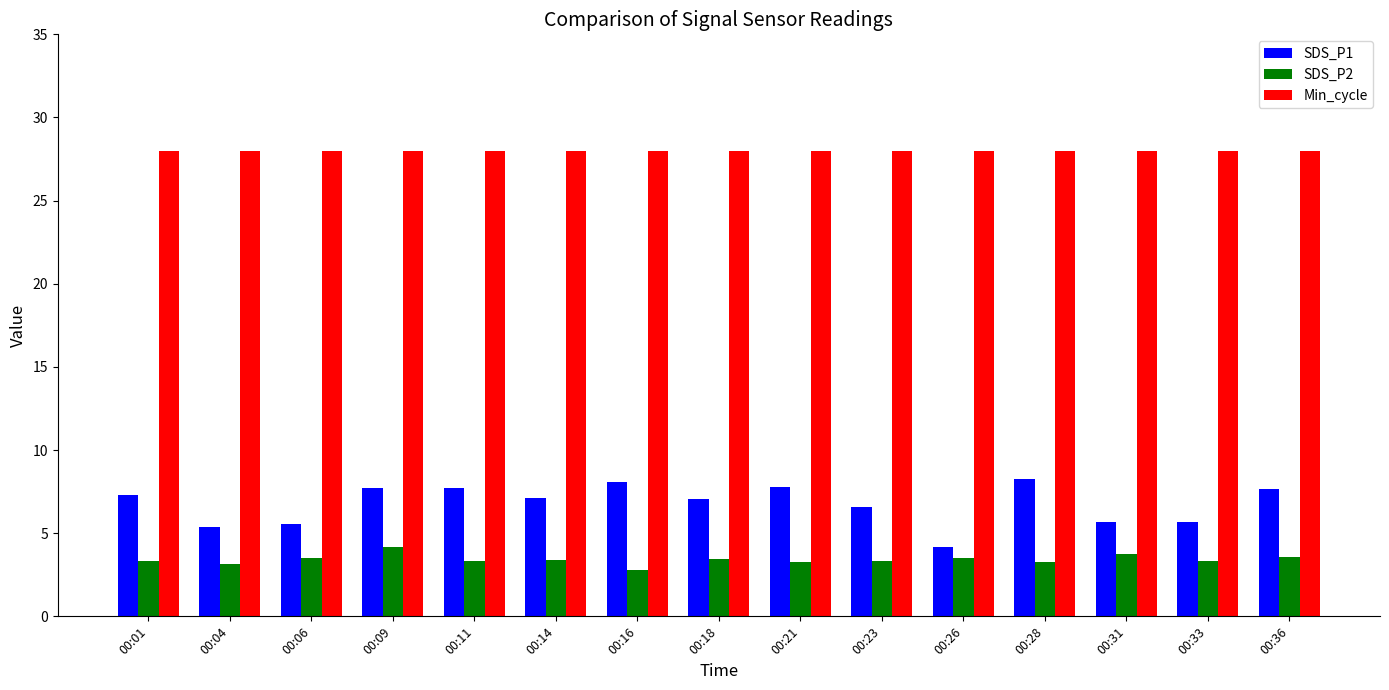

What is the average value of the Min_cycle series?

28.0